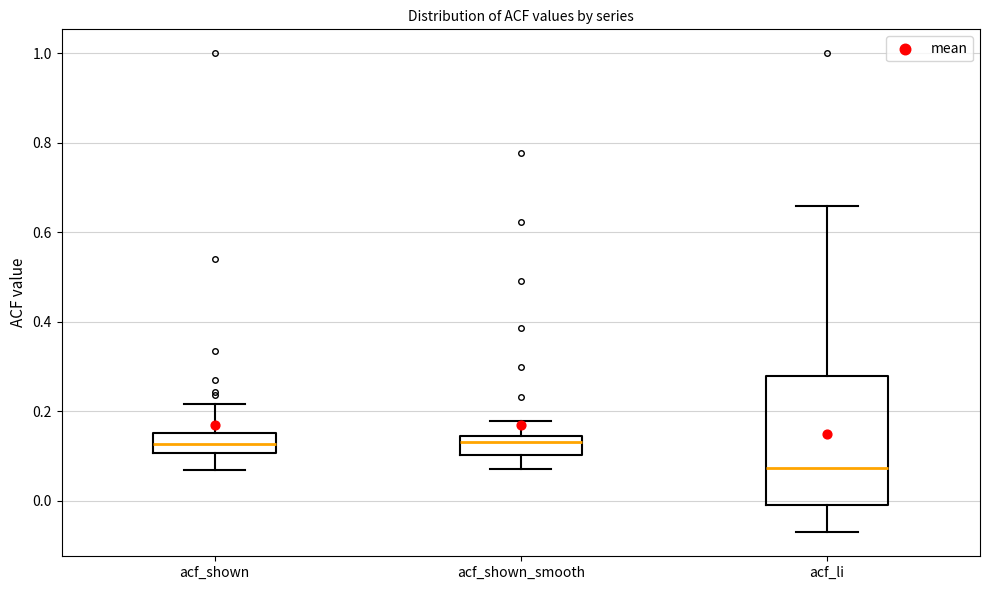

Which box is the tallest, from its lower edge to its upper edge?

acf_li